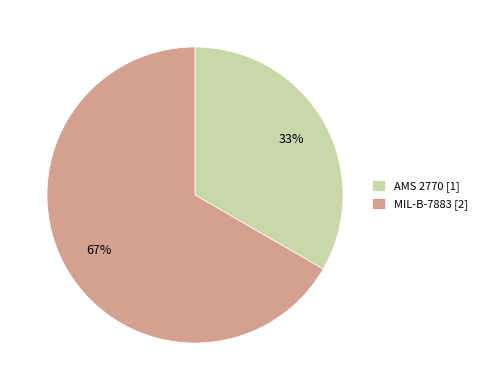

Do AMS 2770 [1] and MIL-B-7883 [2] together represent more than half of the pie?

Yes